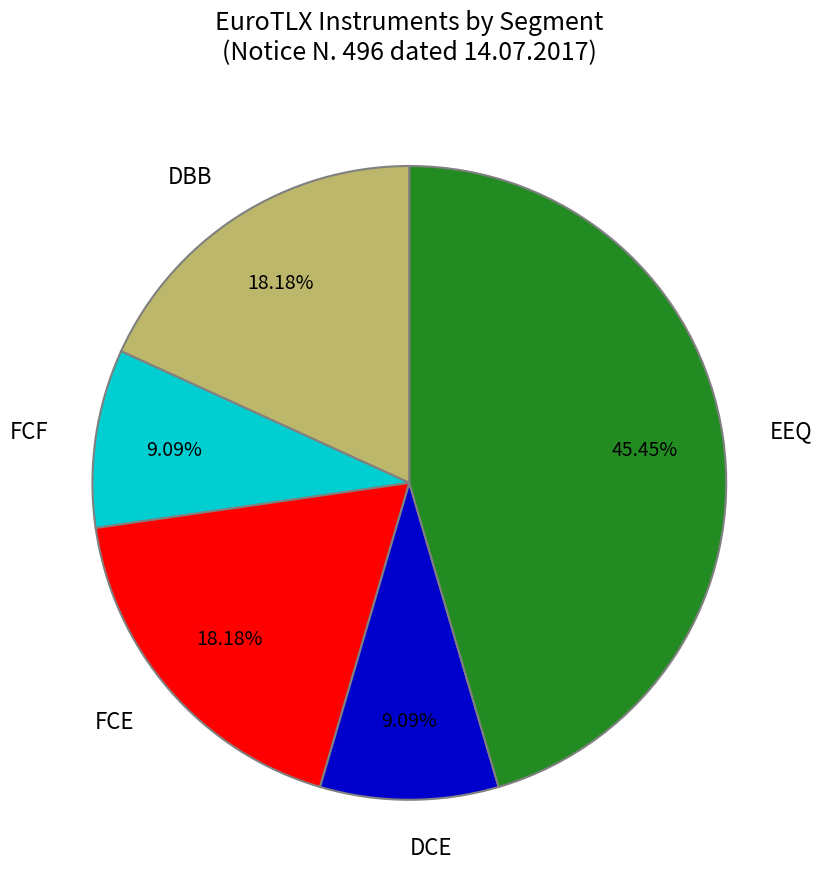

Do DCE and EEQ together represent more than half of the pie?

Yes